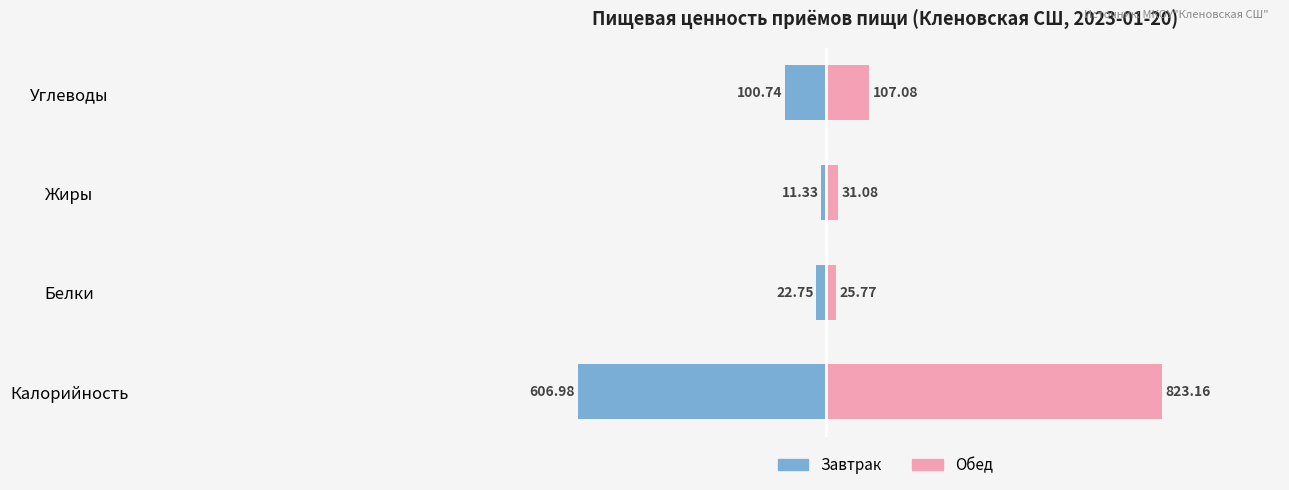

Reading left to right, extract all data points from this chart.

Завтрак: -607.0	-22.8	-11.3	-100.7
Обед: 823.2	25.8	31.1	107.1